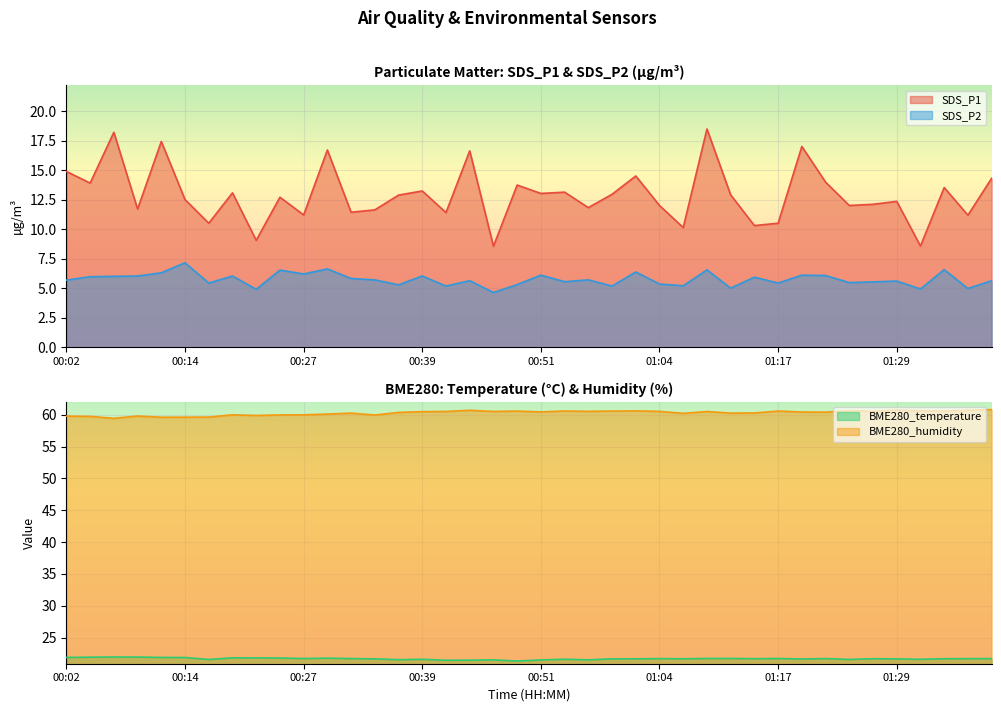

What is the highest value of the BME280_temperature series?

21.9